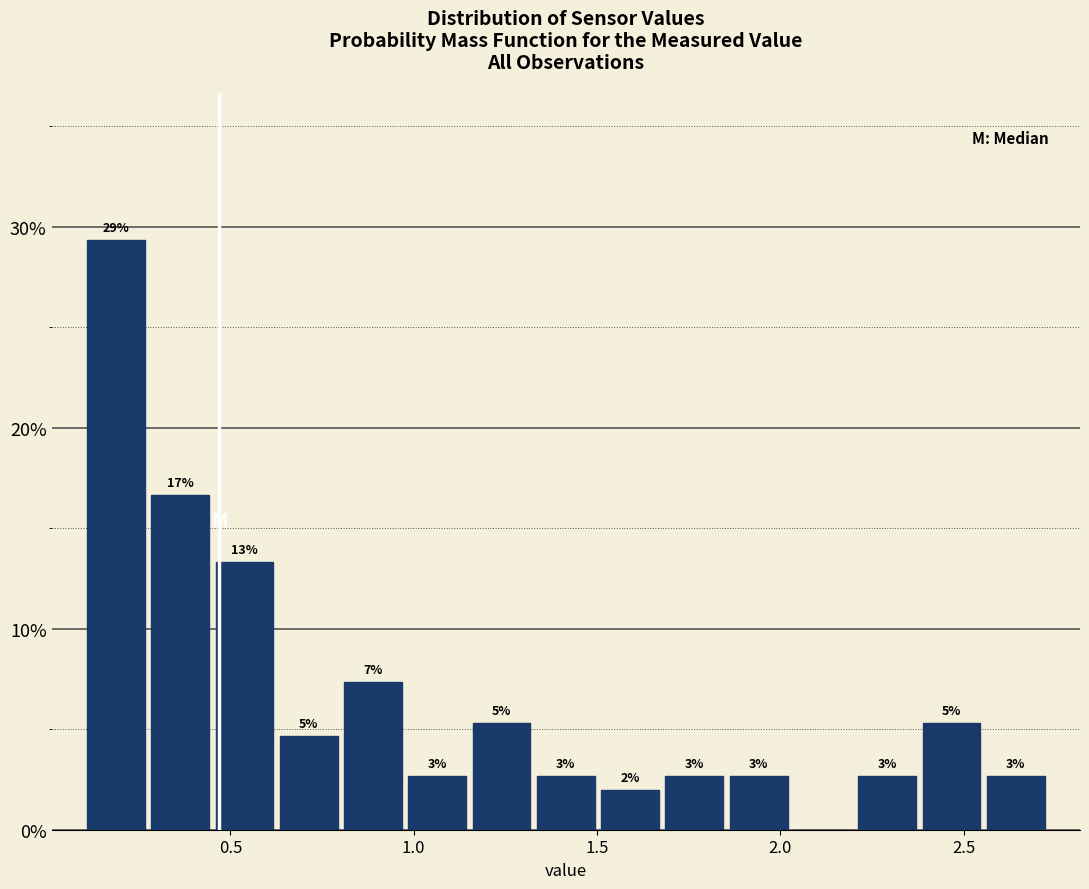

Read against the x-axis, roughly where is the centre of the tallest bar?

0.20